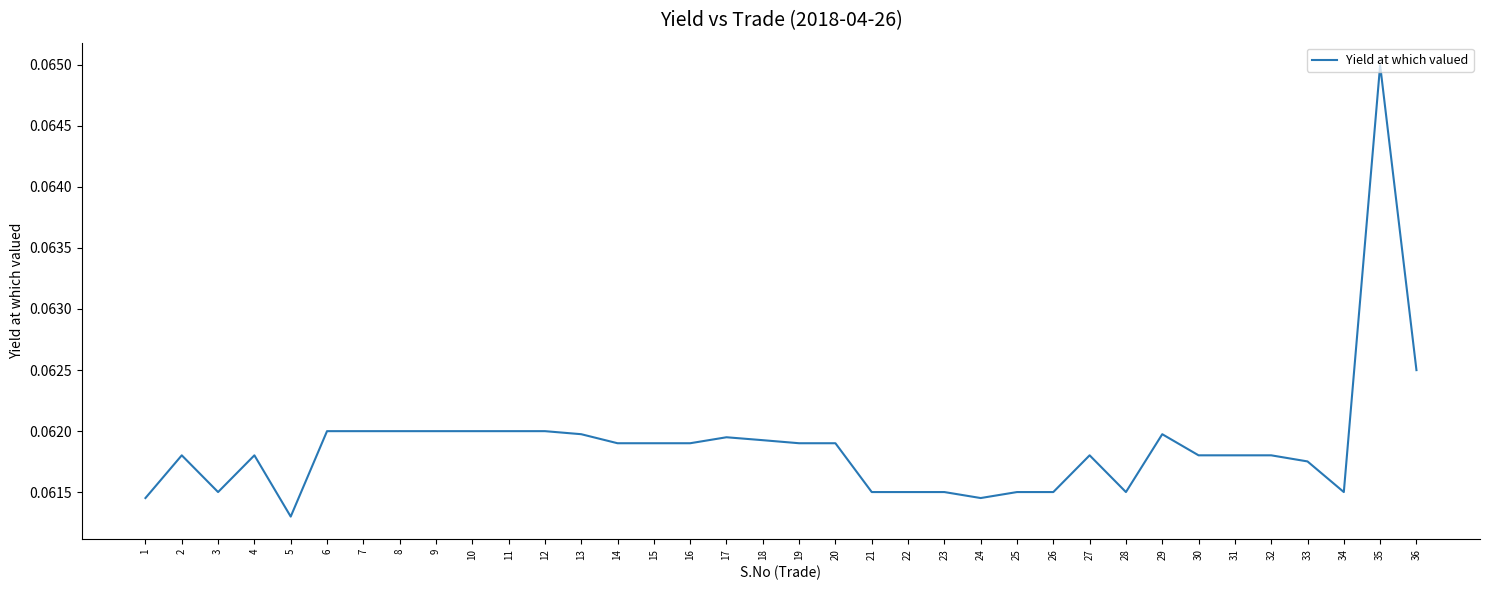

Which label corresponds to the smallest value in the chart?

5